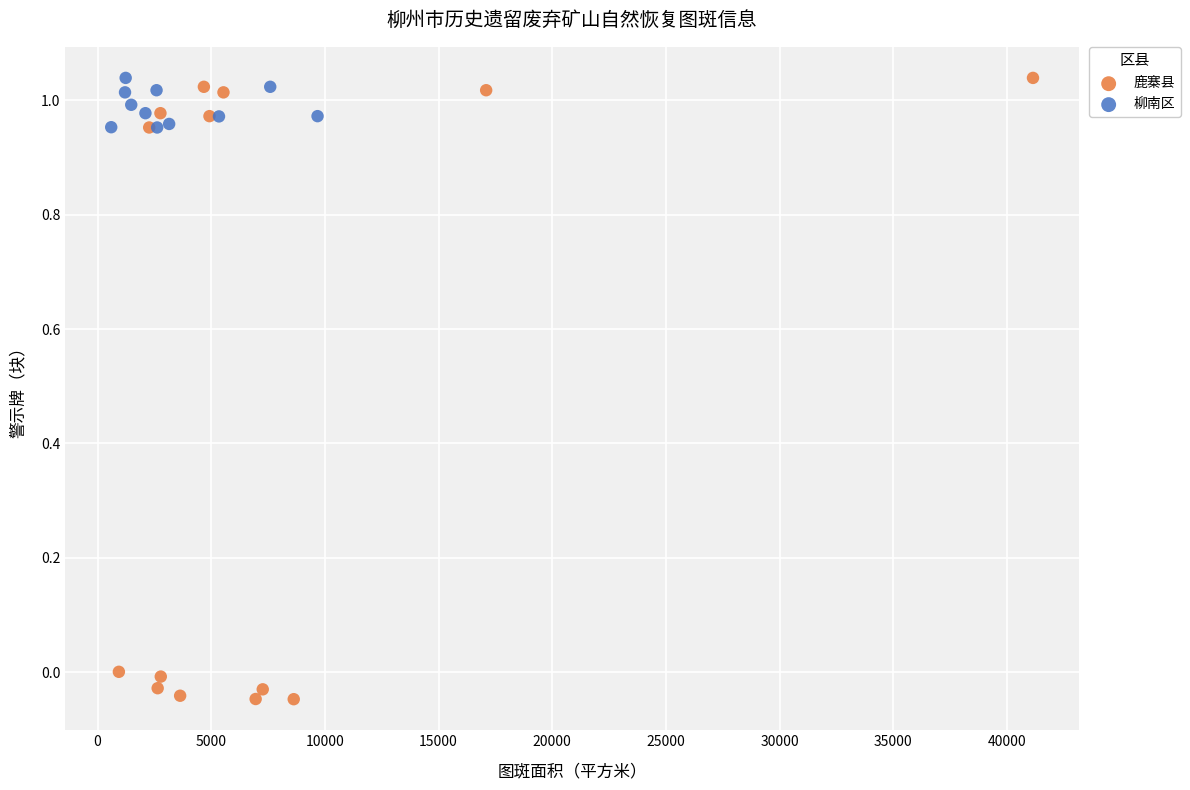

Which series reaches the minimum Y coordinate?

鹿寨县